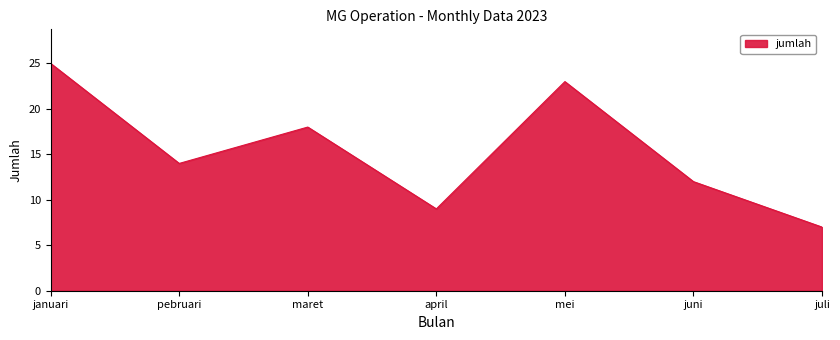

True or false: the data shows 14 at pebruari.

True